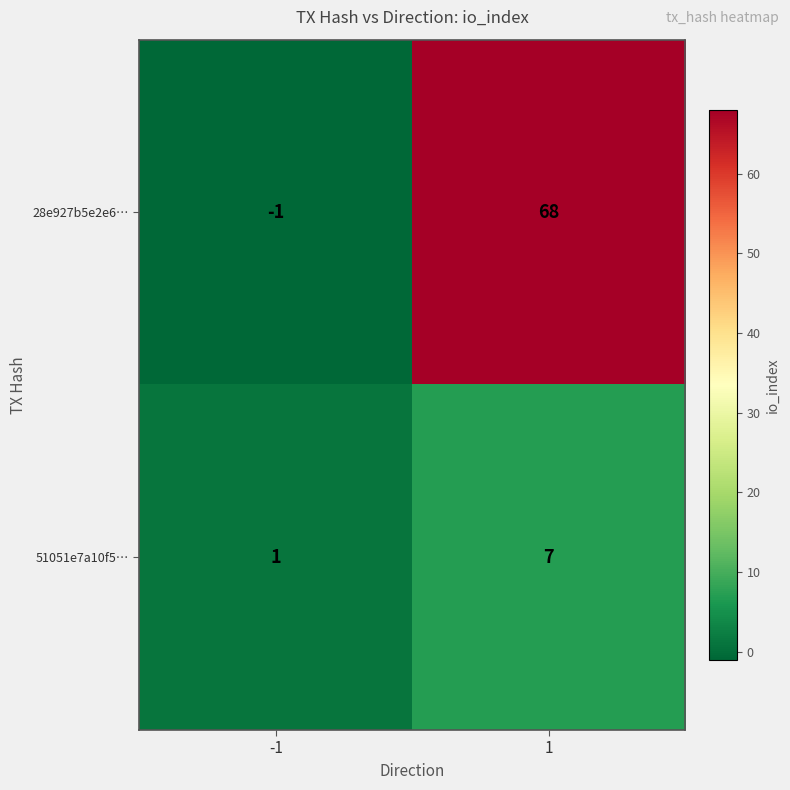

Between -1 and 1, which series saw the biggest shift?

28e927b5e2e6…